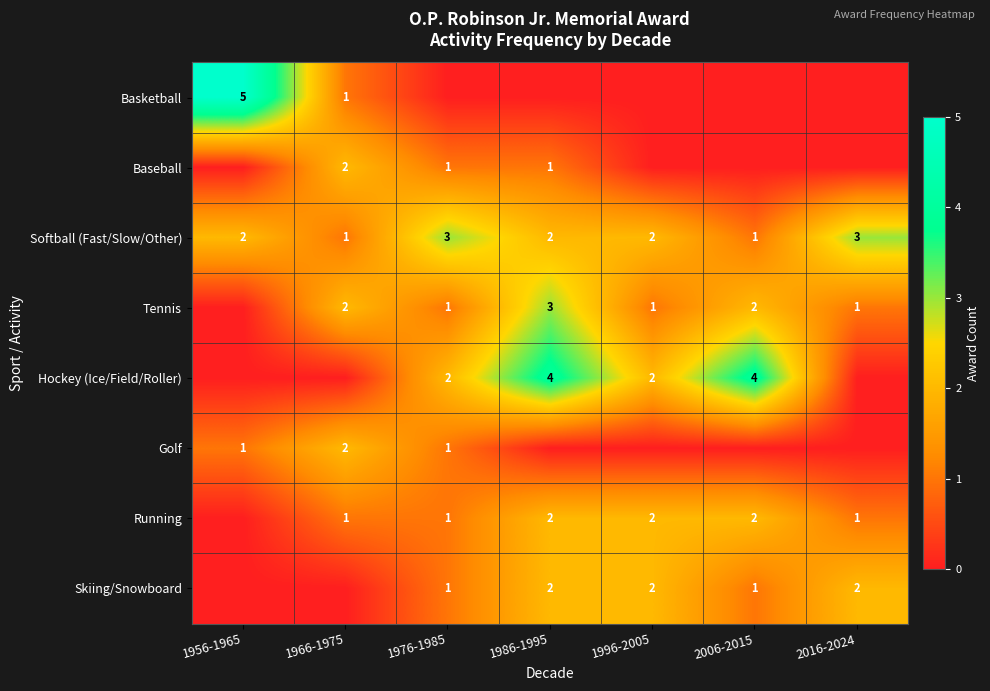

True or false: Golf has a value of 3 at 1966-1975.

False